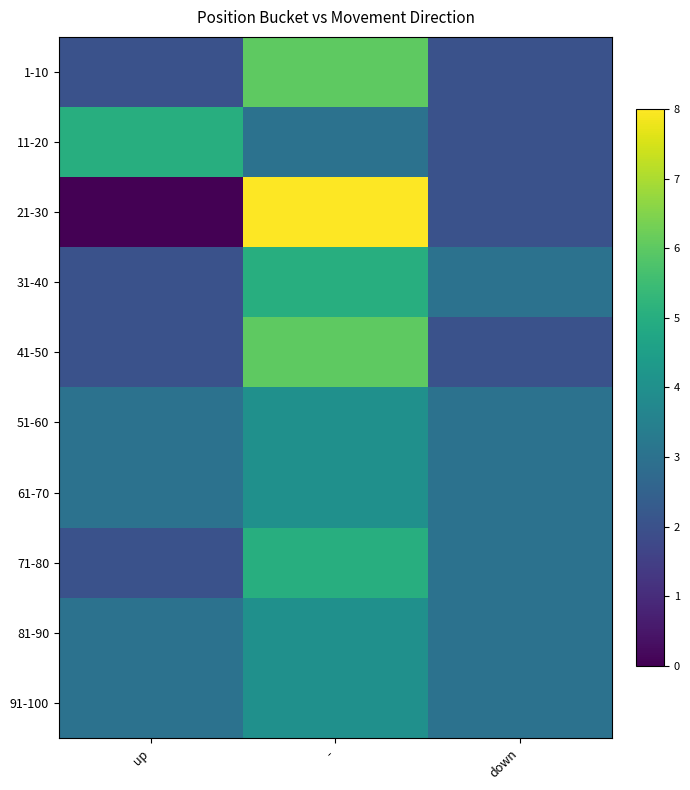

At which category does the chart reach its peak across all series?

-